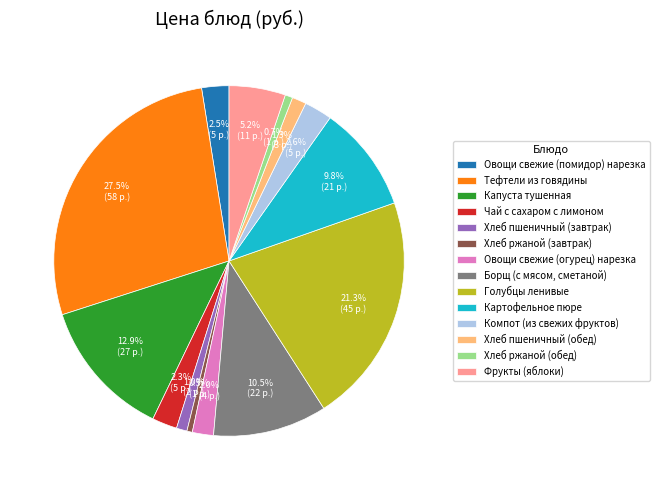

How many segments does this pie chart have?

14